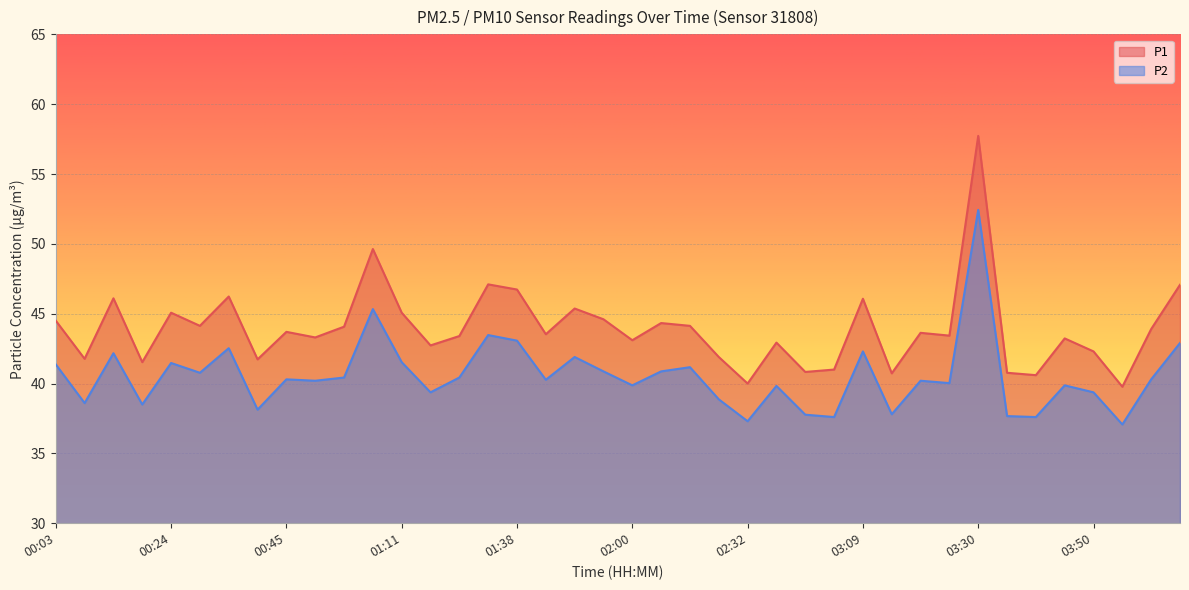

At which category is the sum across all series the highest?

03:30